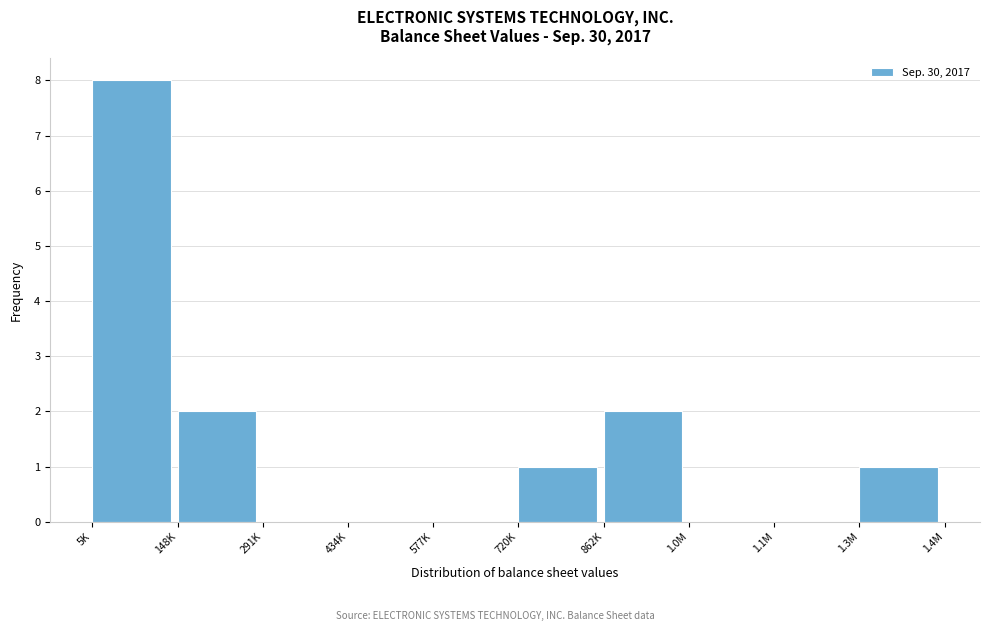

Reading left to right, extract all data points from this chart.

5K=8	148K=2	291K=0	434K=0	577K=0	720K=1	862K=2	1.0M=0	1.1M=0	1.3M=1